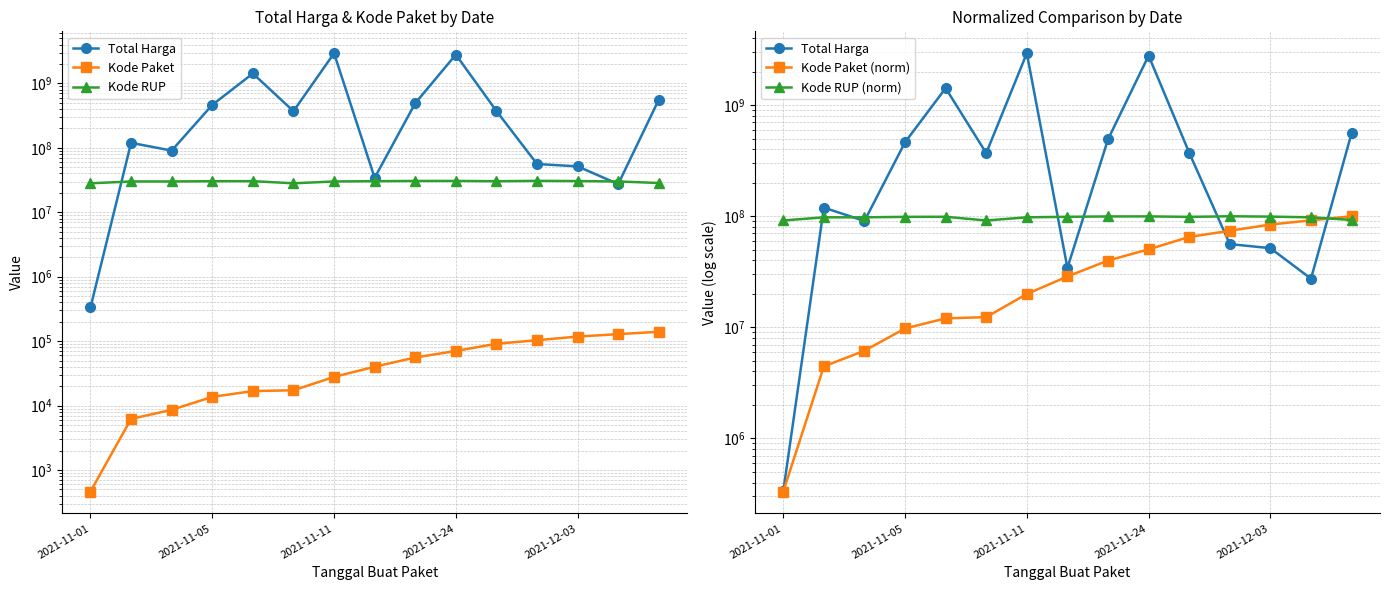

What is the difference between the Kode RUP values at 2021-11-11 and 5?

1917565.0